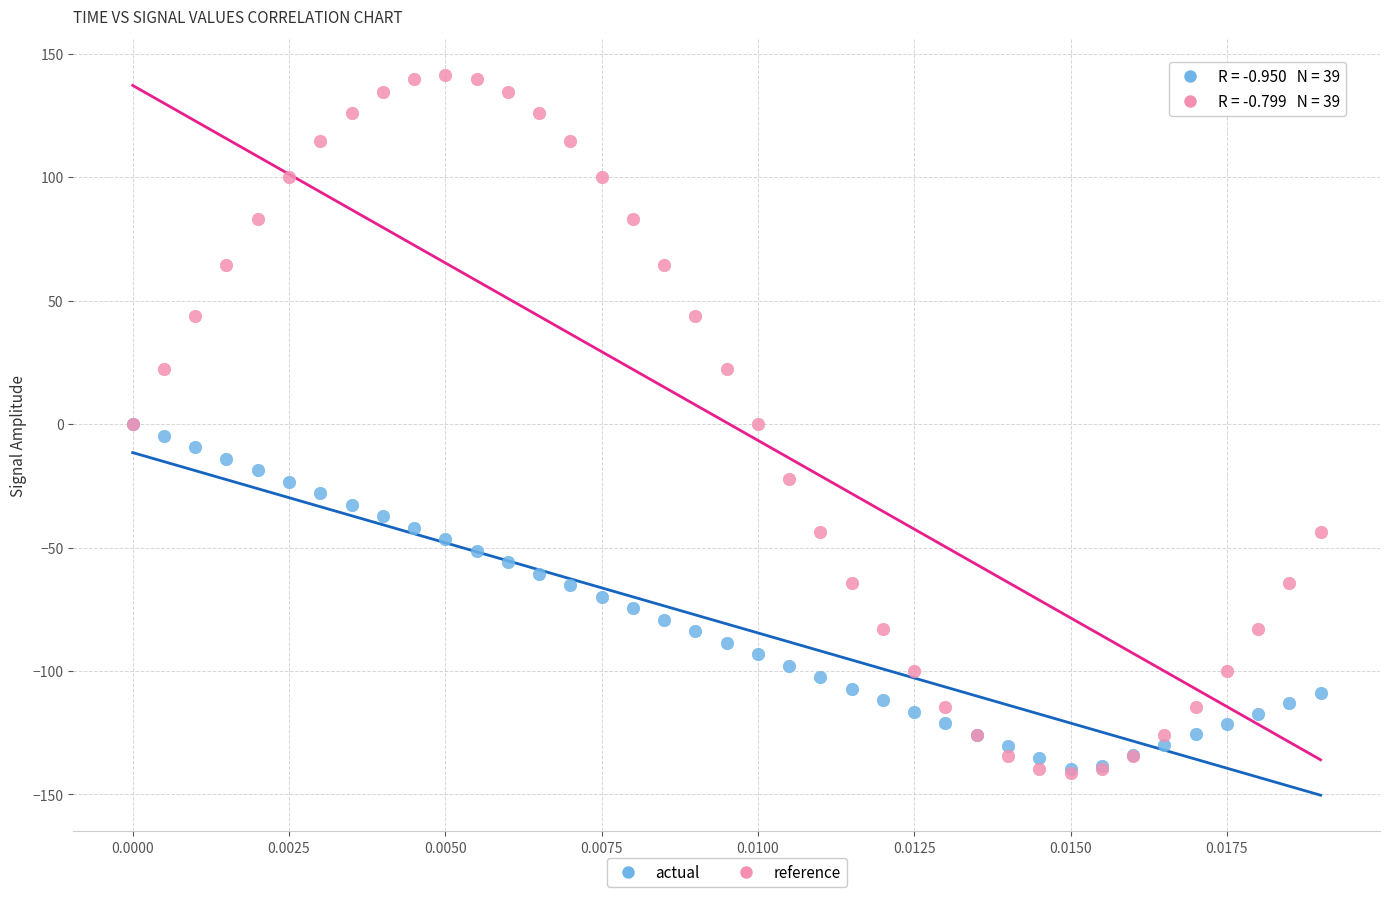

What are all the series names shown in the legend?

actual, reference